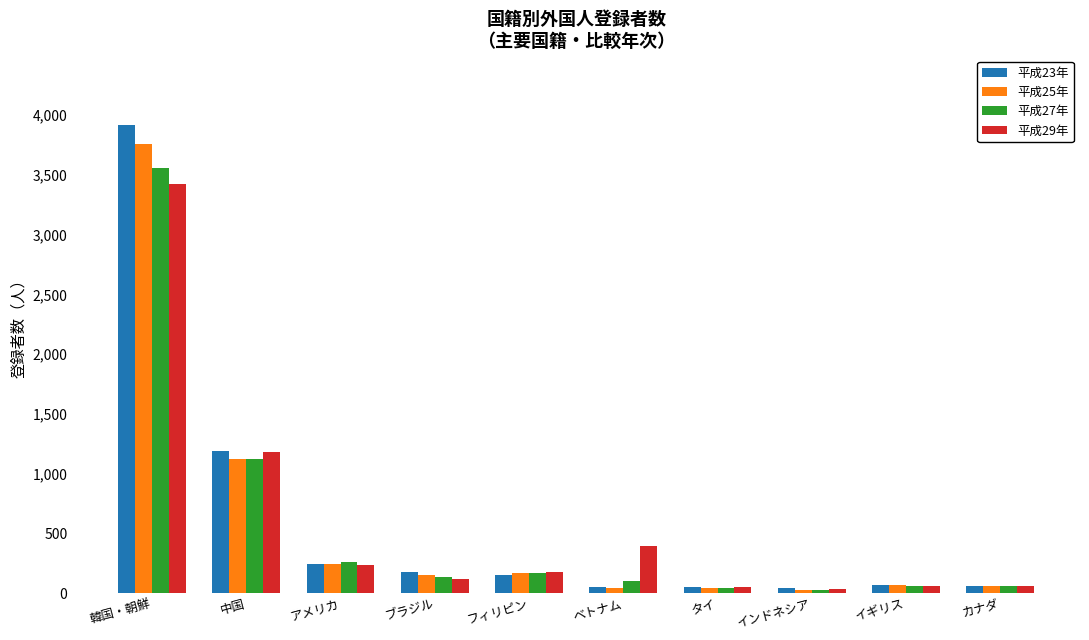

True or false: 平成23年 has a value of 156 at フィリピン.

True